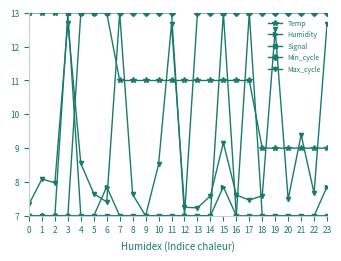

Which series has the largest total across all categories?

Min_cycle